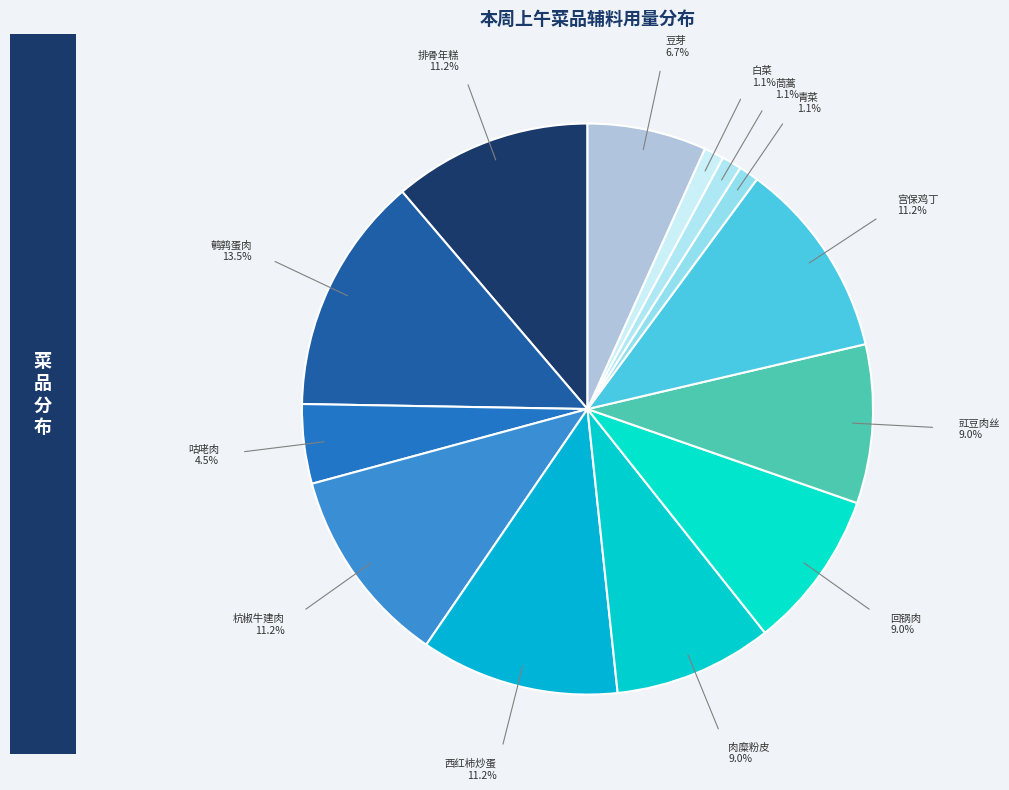

Does any single category account for the majority?

No